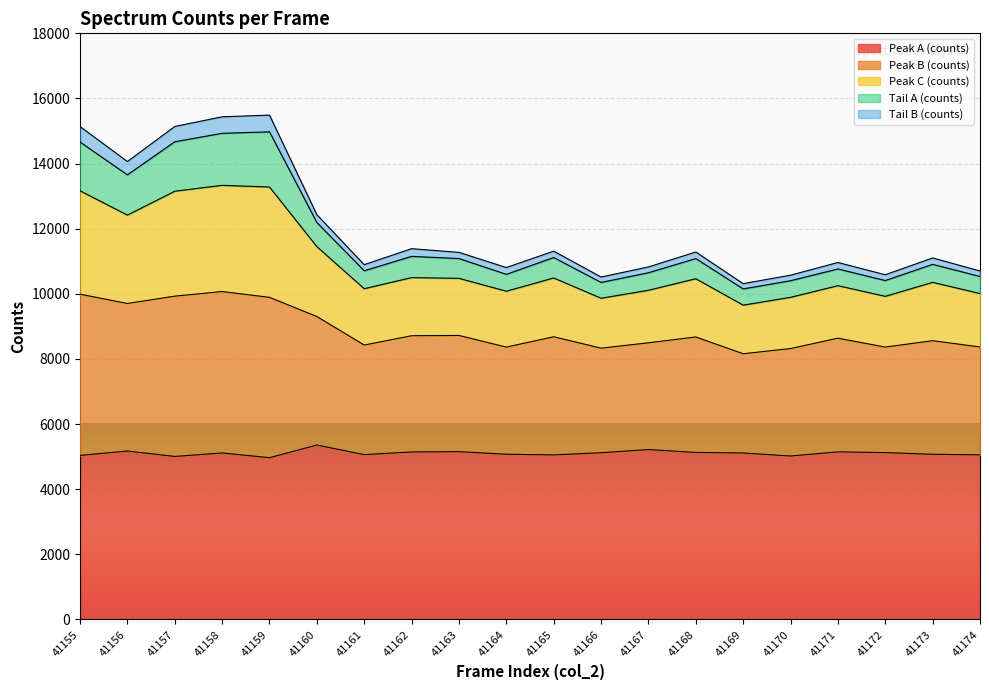

What is the greatest value displayed?

15489